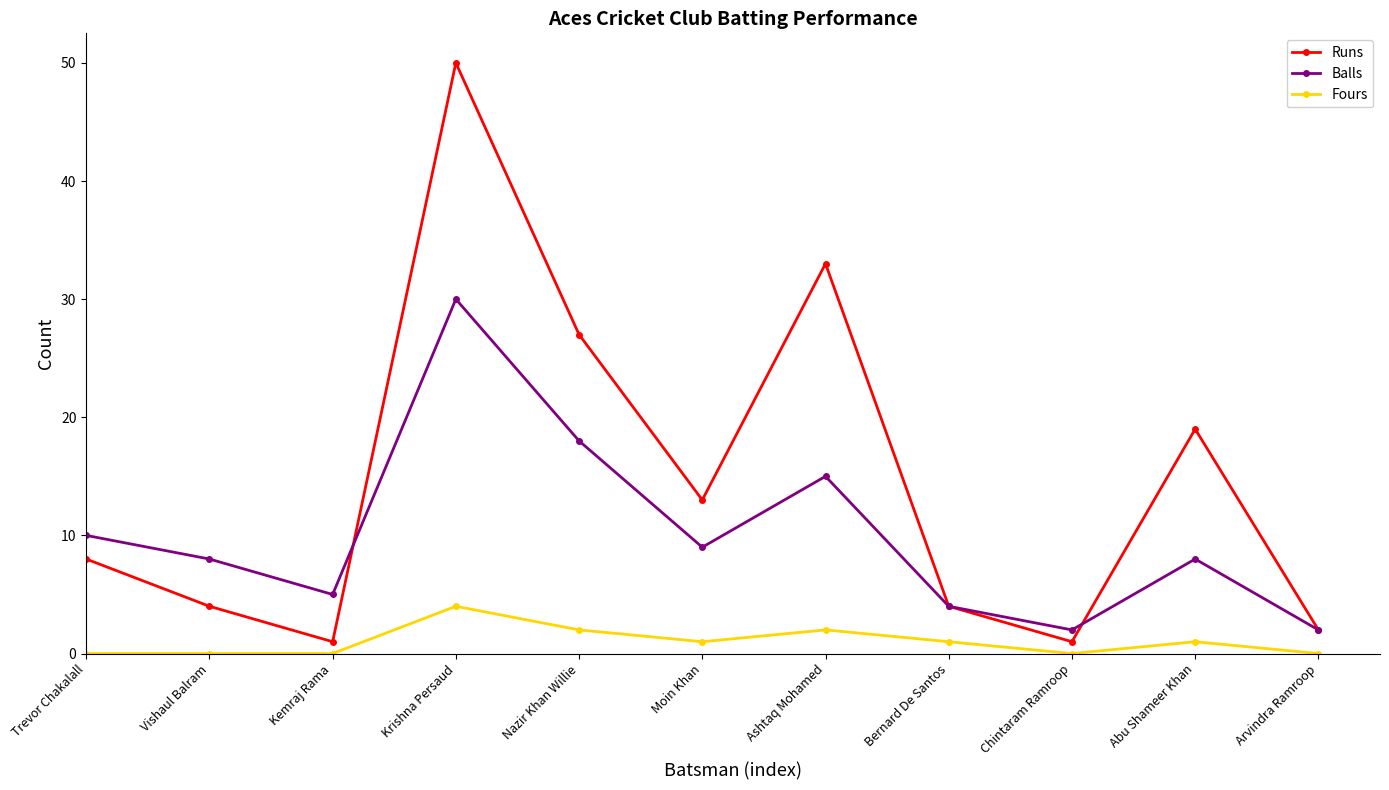

Is it true that Fours equals 2 at Ashtaq Mohamed?

True